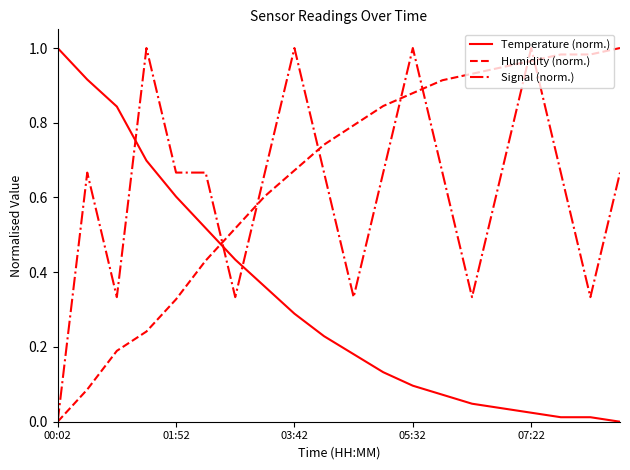

Does the chart have visible grid lines?

No